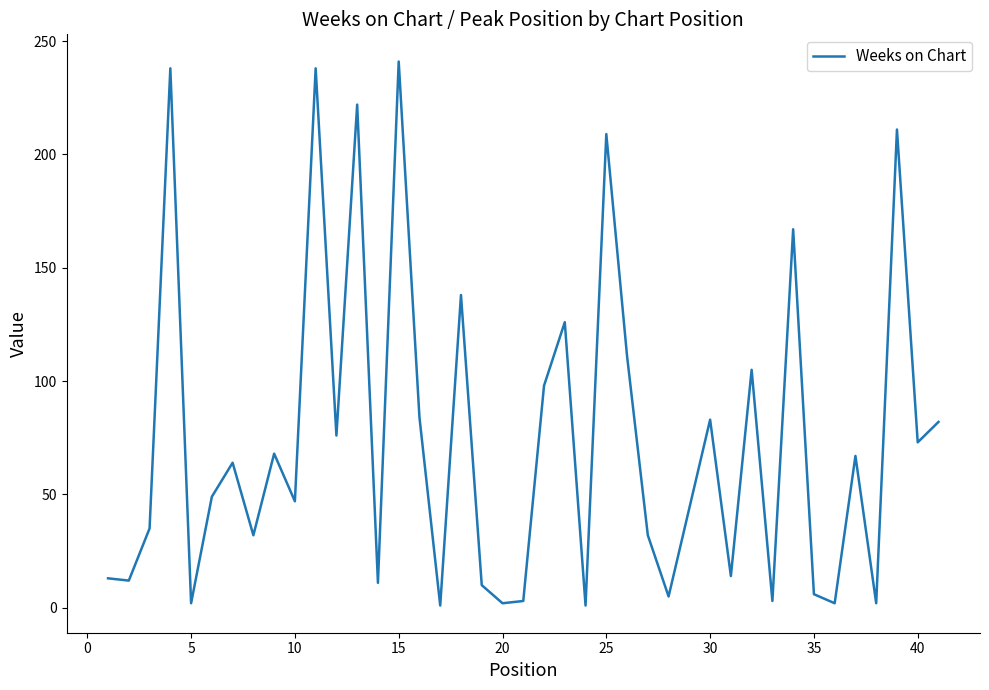

What is the maximum value shown in the chart?

241